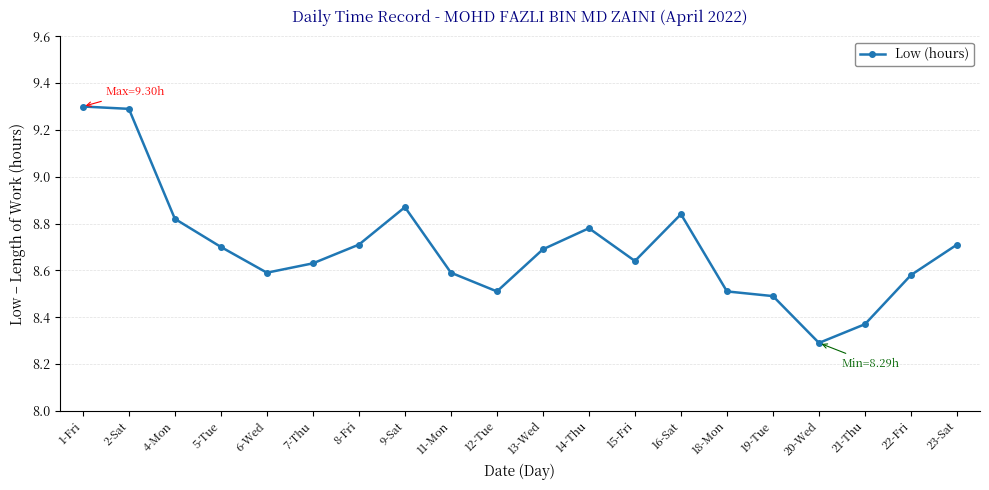

True or false: the data has more than 0 interior local peaks.

True